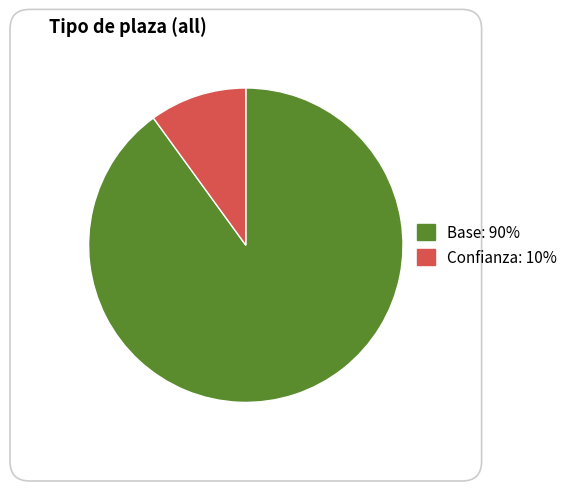

True or false: Confianza accounts for 10% of the total.

True